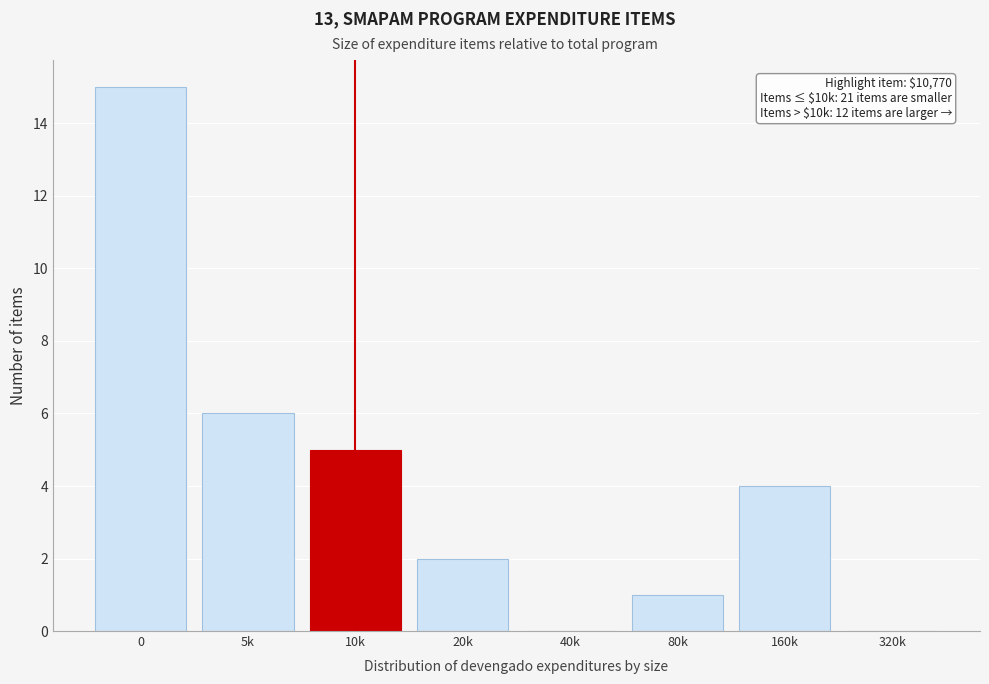

Reading right to left, extract all data points from this chart.

320k=0	160k=4	80k=1	40k=0	20k=2	10k=5	5k=6	0=15